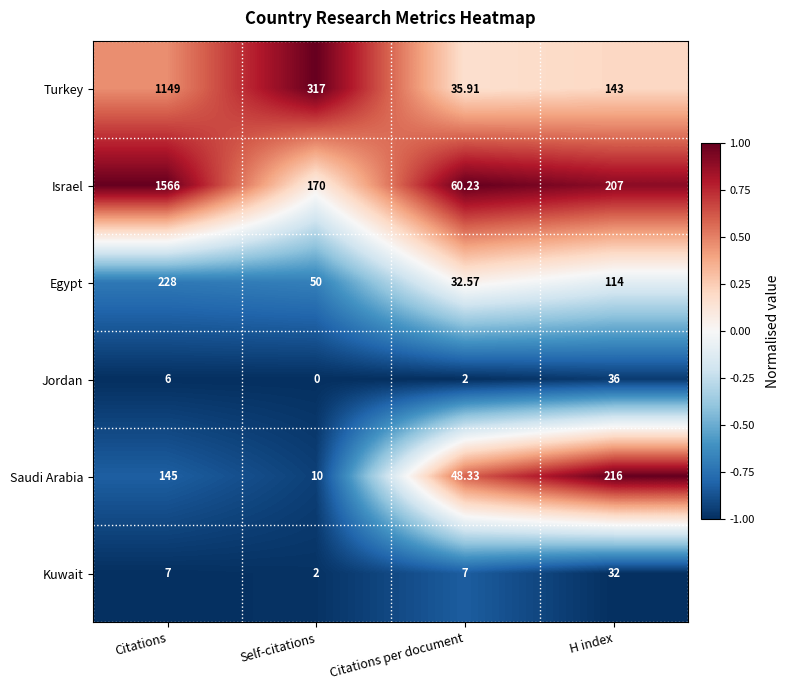

Which label corresponds to the smallest value in the chart?

Self-citations